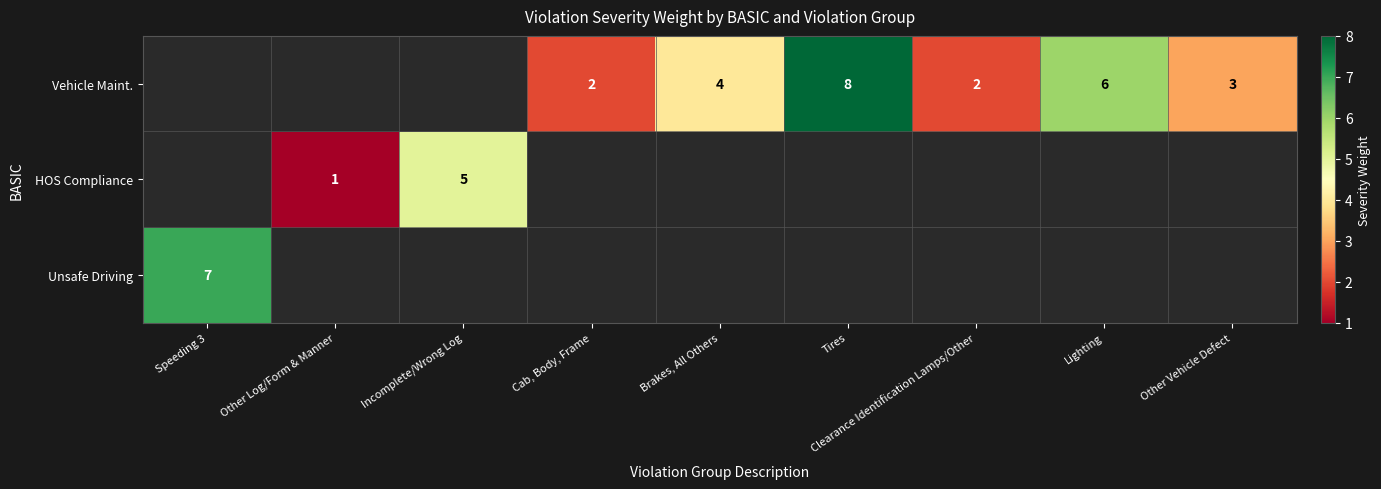

The Vehicle Maint. series shows 1 at Cab, Body, Frame. True or false?

False